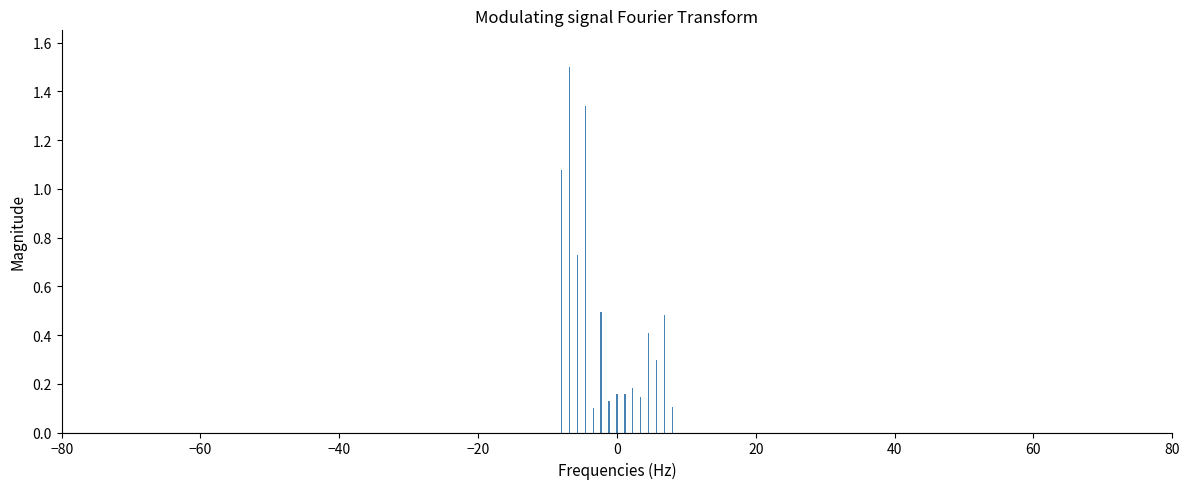

What is the sum of all values?

7.3